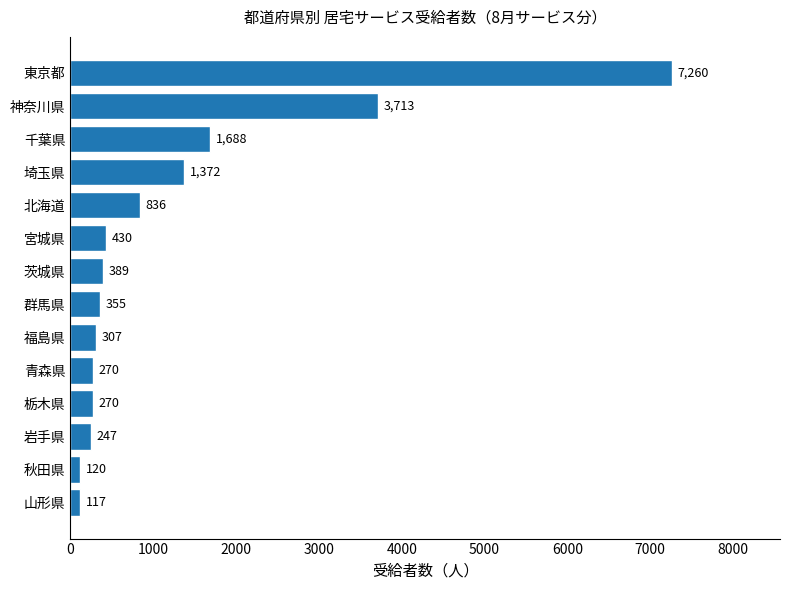

At which label is the value closest to 3688?

神奈川県